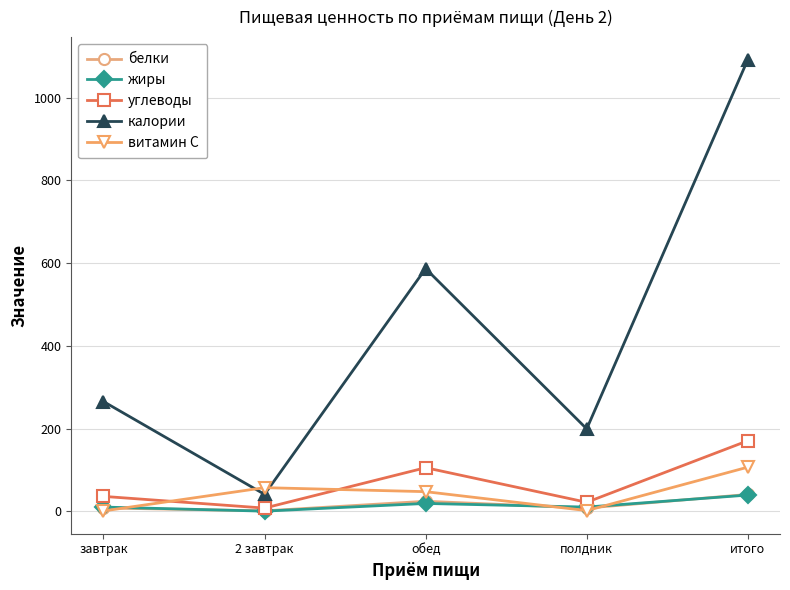

Where is калории nearest to the value 566?

обед